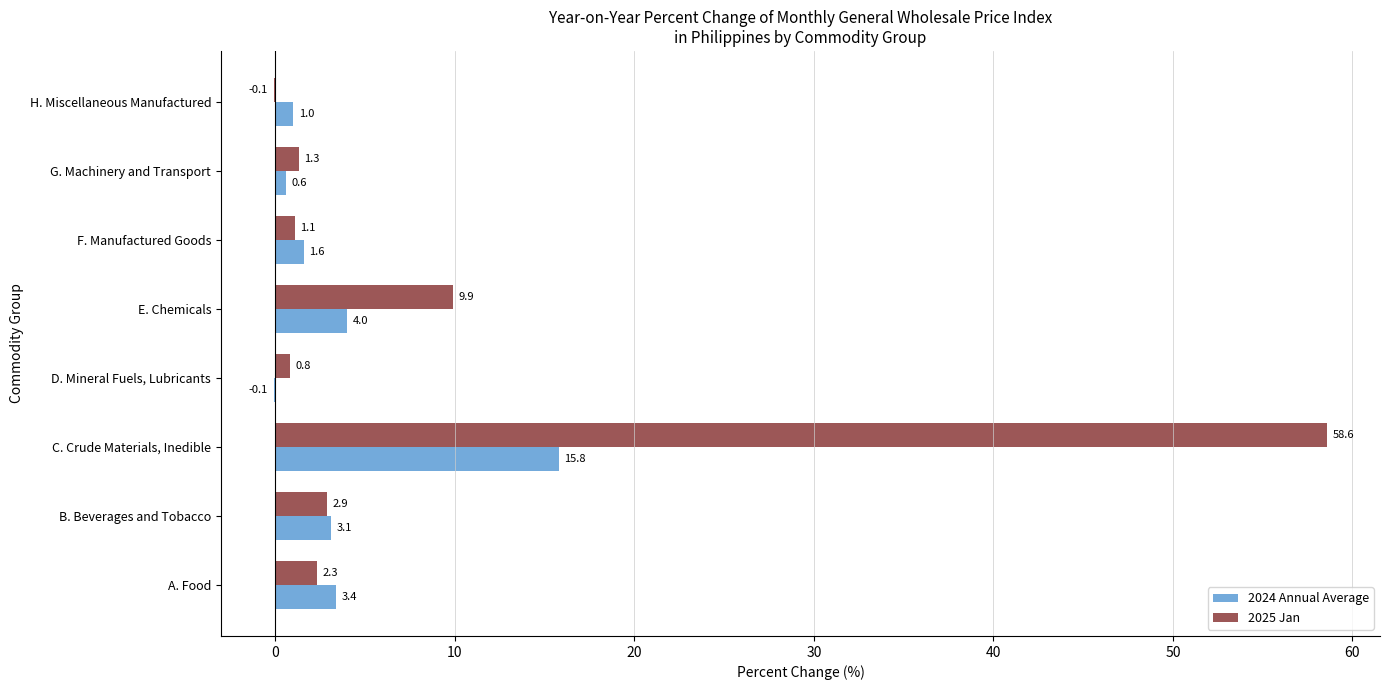

How many series are shown in this chart?

2